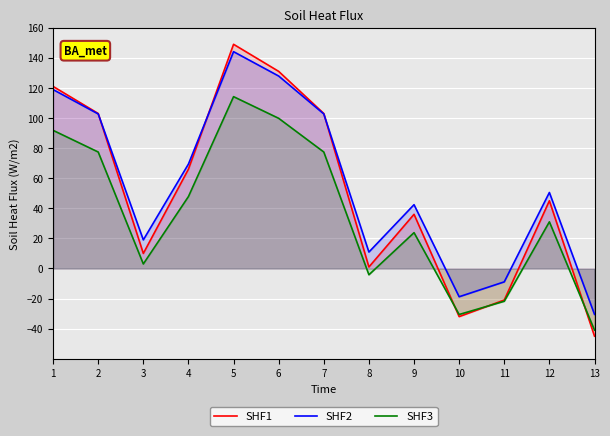

How many data points in SHF3 are above 31?

6